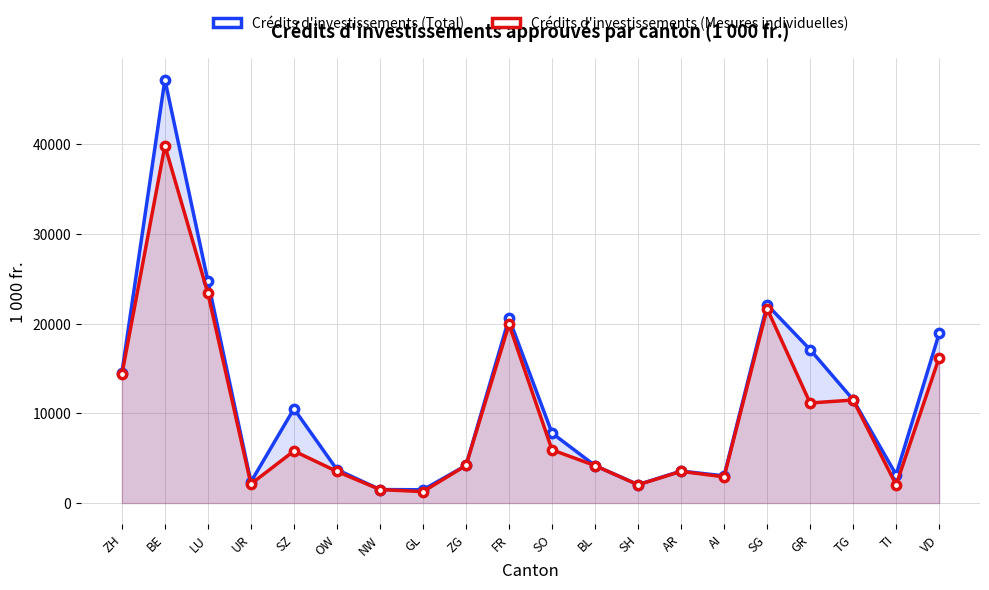

What is the label of the 16th point from the left?

SG